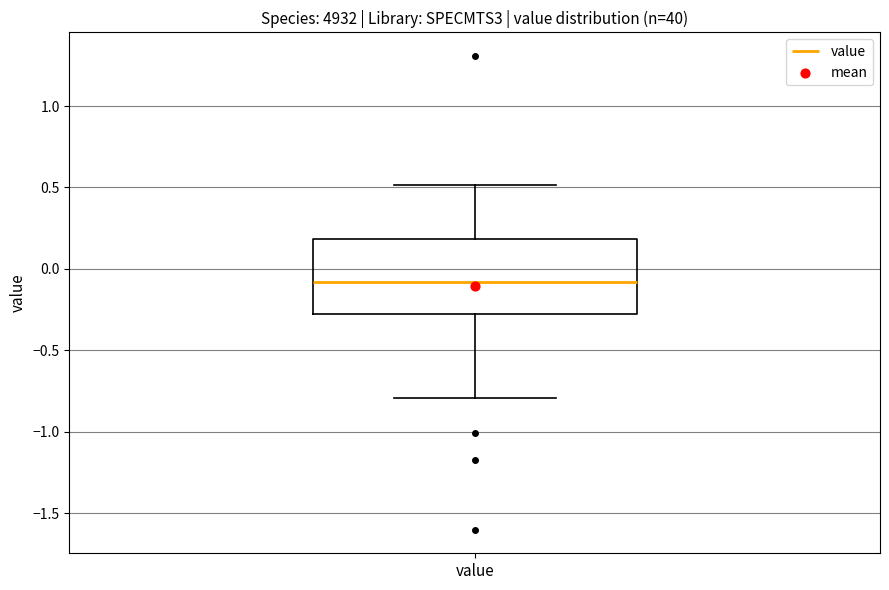

Transcribe this box plot: give where the median line is, the range the box spans, and where the two whiskers end, as read against the y-axis. The values are not printed on the chart, so give them approximately, as read against the axis.

median -0.10, box -0.25 to 0.20, whiskers -0.80 to 0.50